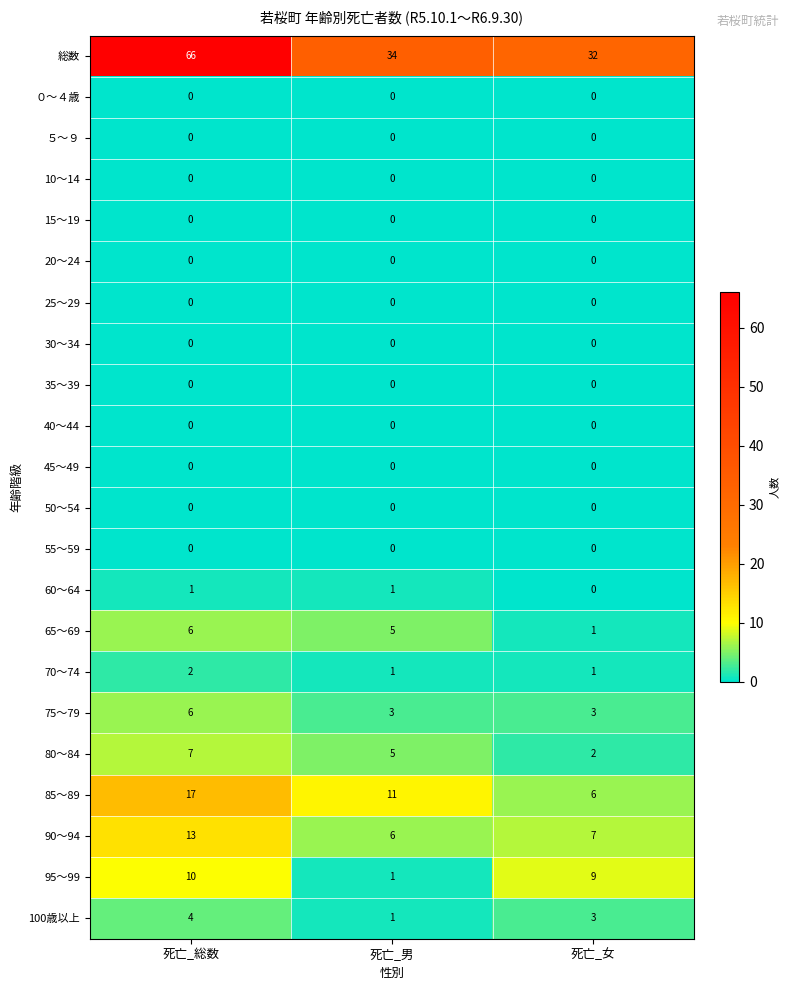

What is the sum of all 75～79 values?

12